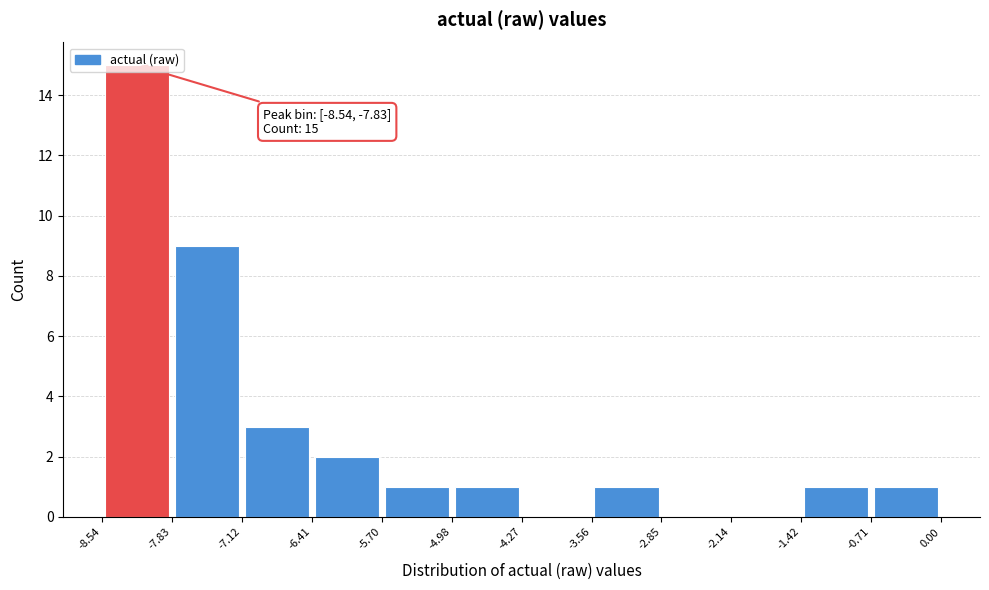

Over which range of the x-axis is the bar tallest?

-8.54 to -7.83